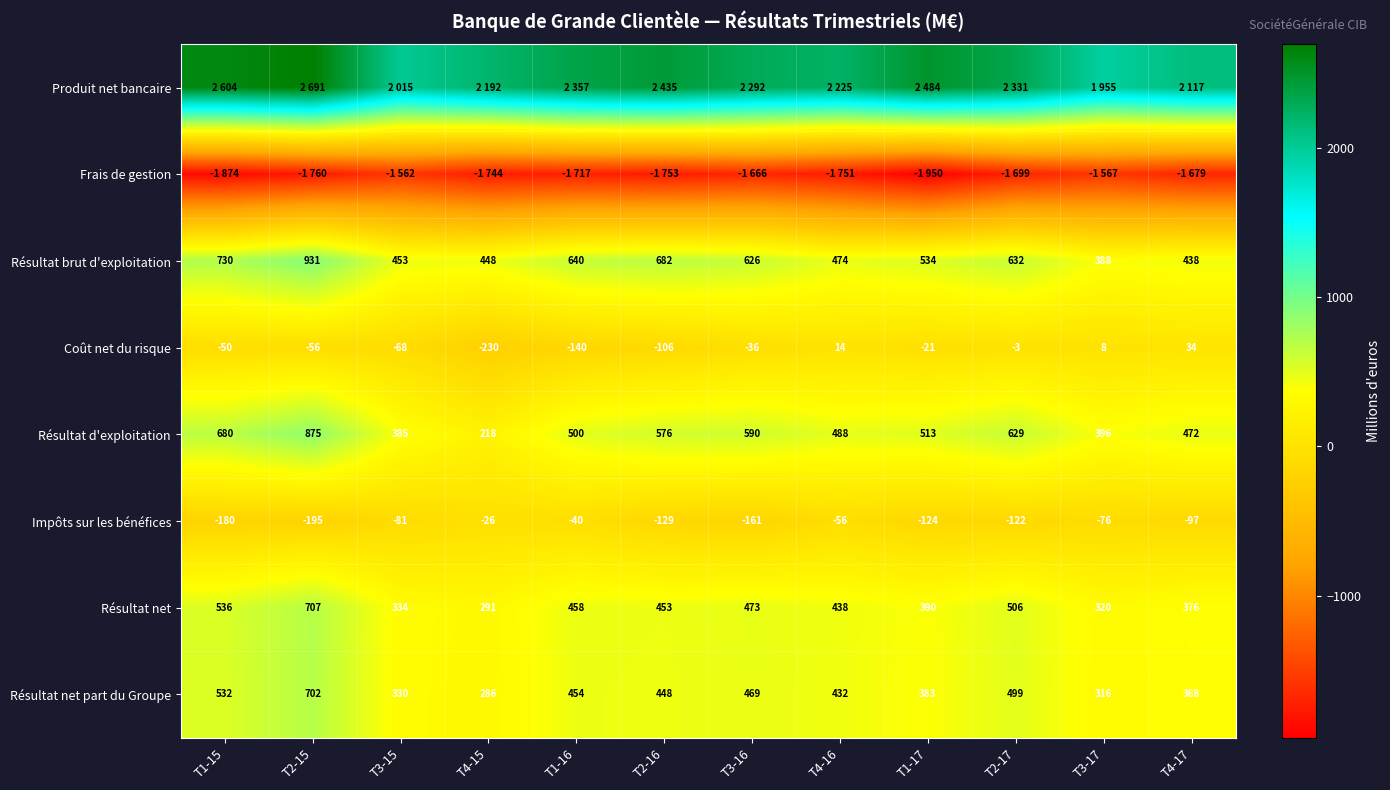

Is the value of Résultat net at T3-17 greater than the value of Résultat brut d'exploitation at T3-15?

No